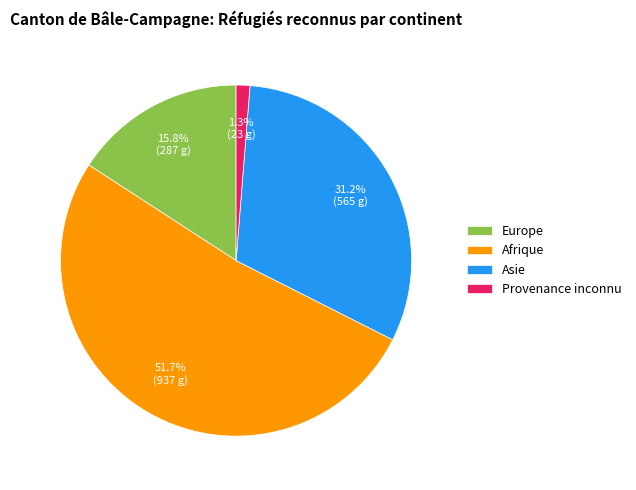

Which category has the smallest portion of the pie?

Provenance inconnu